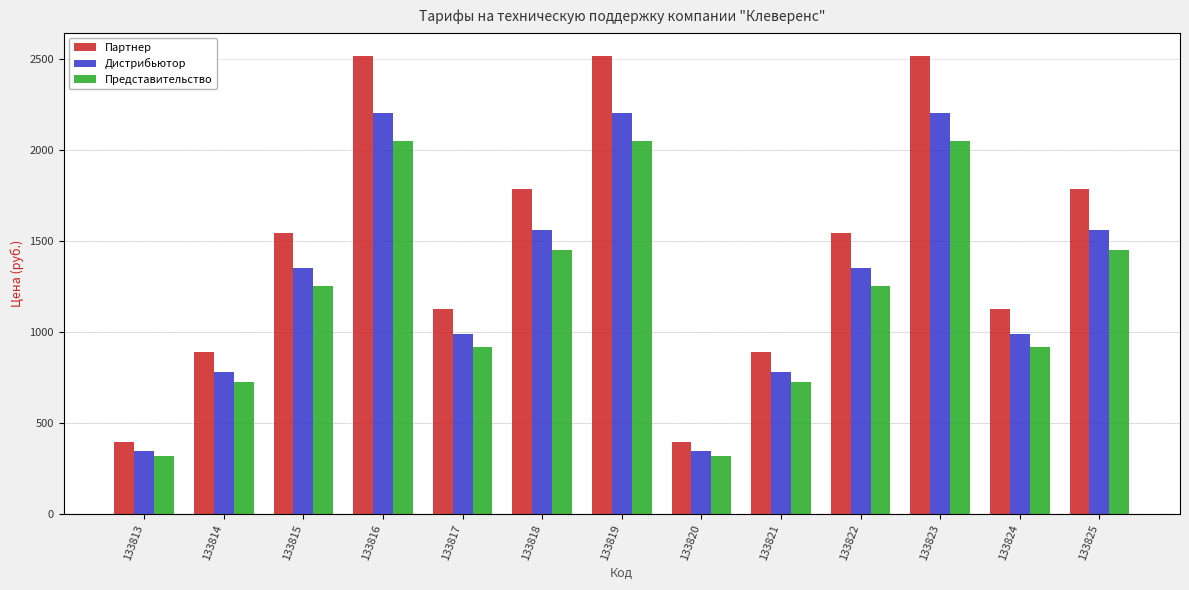

What is the difference between the Дистрибьютор values at 133820 and 133818?

1218.0